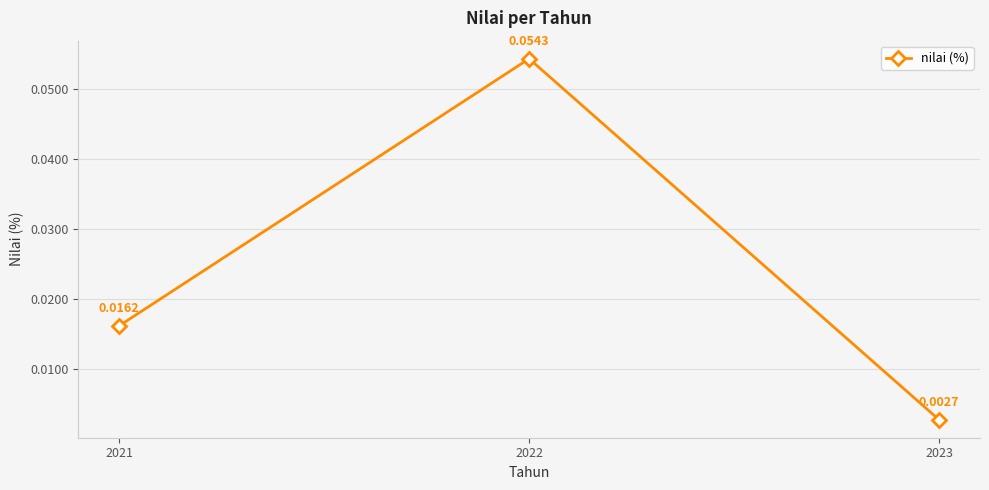

List the labels in order of value, largest first.

2022, 2021, 2023